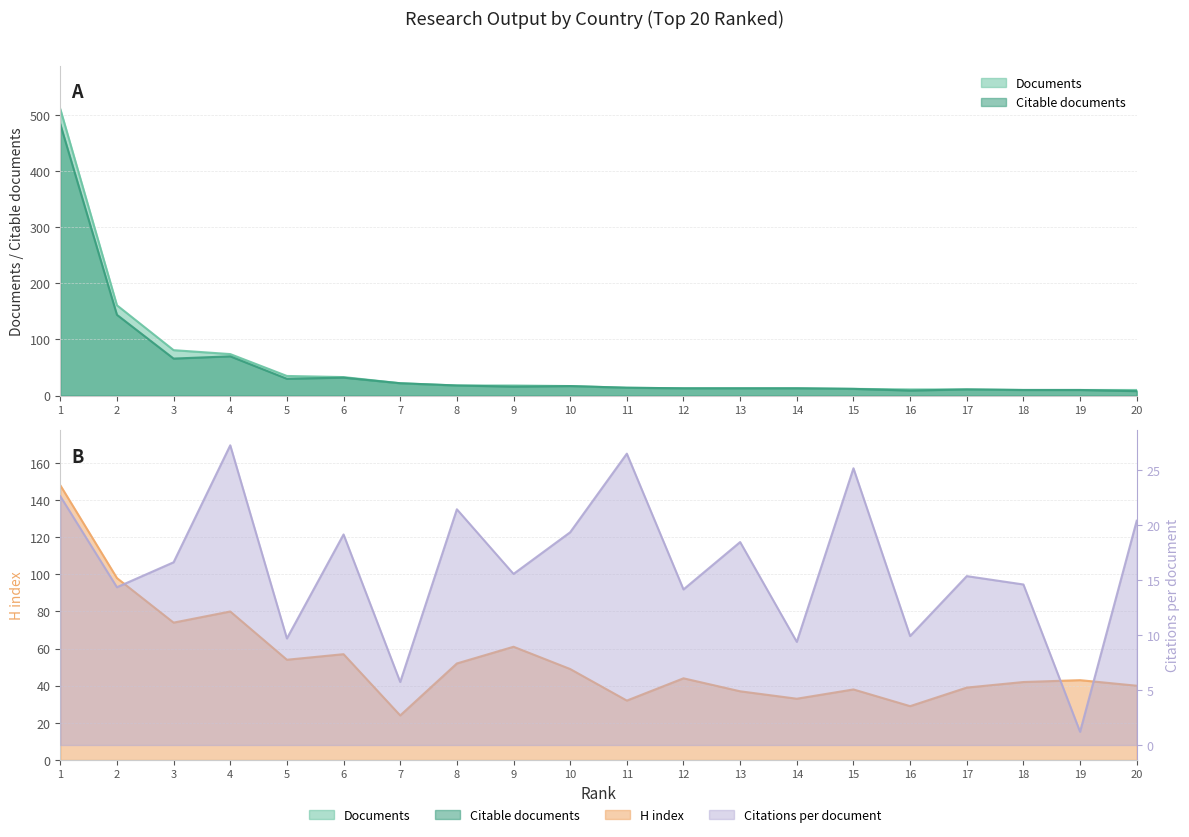

Where is H index nearest to the value 86?

4